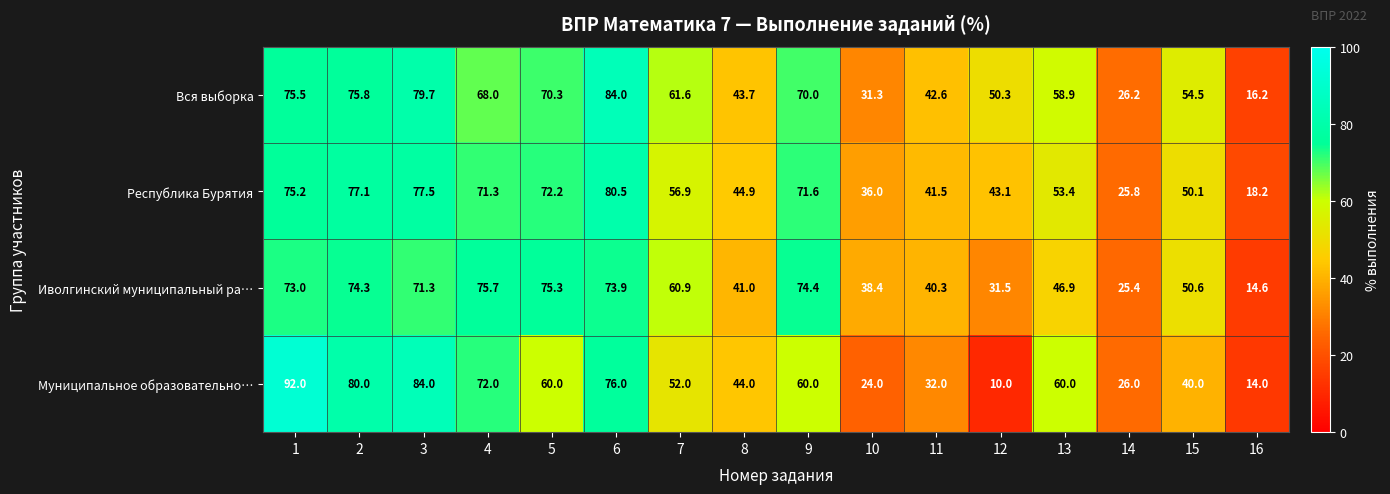

The value of Иволгинский муниципальный ра… at 16 is 7.6. True or false?

False